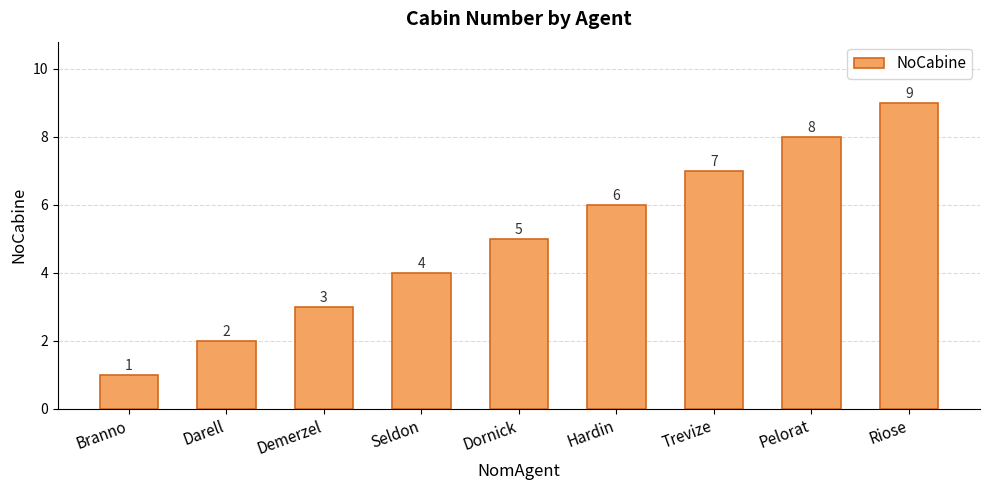

List the labels in order of value, smallest first.

Branno, Darell, Demerzel, Seldon, Dornick, Hardin, Trevize, Pelorat, Riose